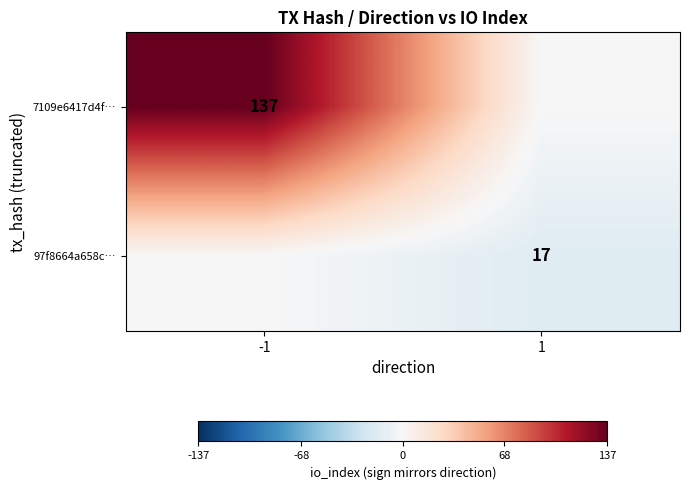

Is the value of 97f8664a658c… at 1 greater than the value of 7109e6417d4f… at -1?

No